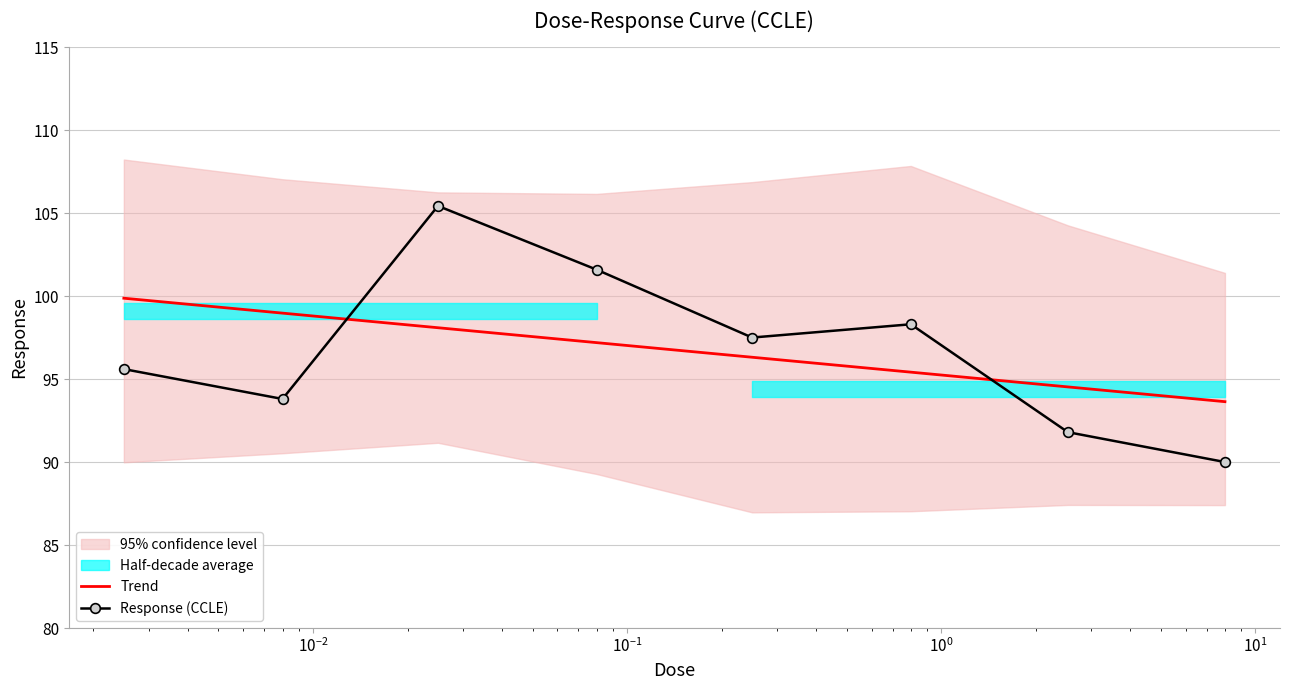

What is the value of the Response (CCLE) point at the 7th from the left?

91.8